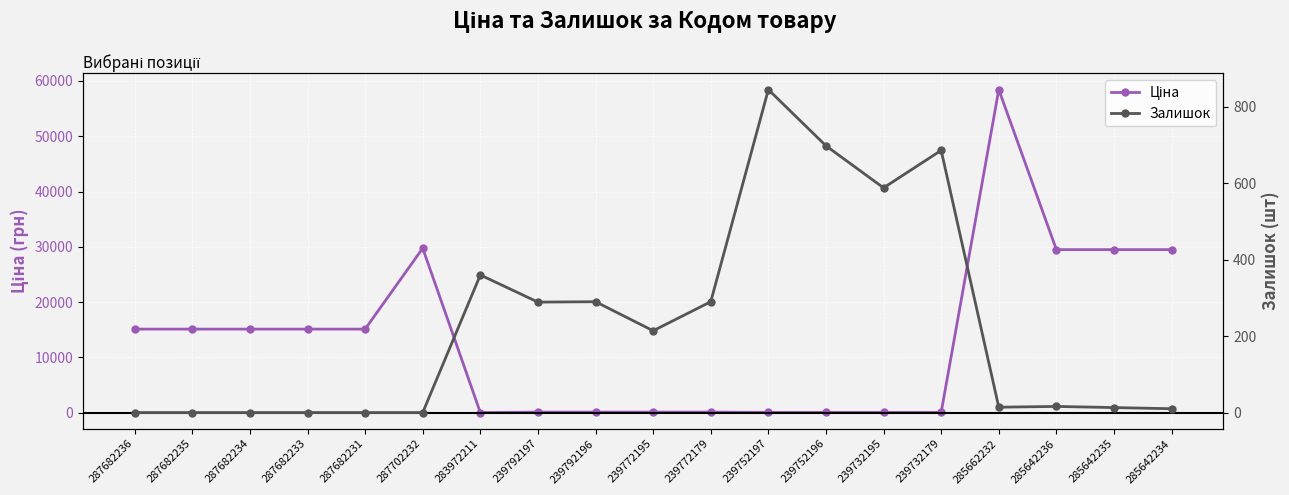

What is the difference between the maximum and minimum values in the Залишок series?

845.0